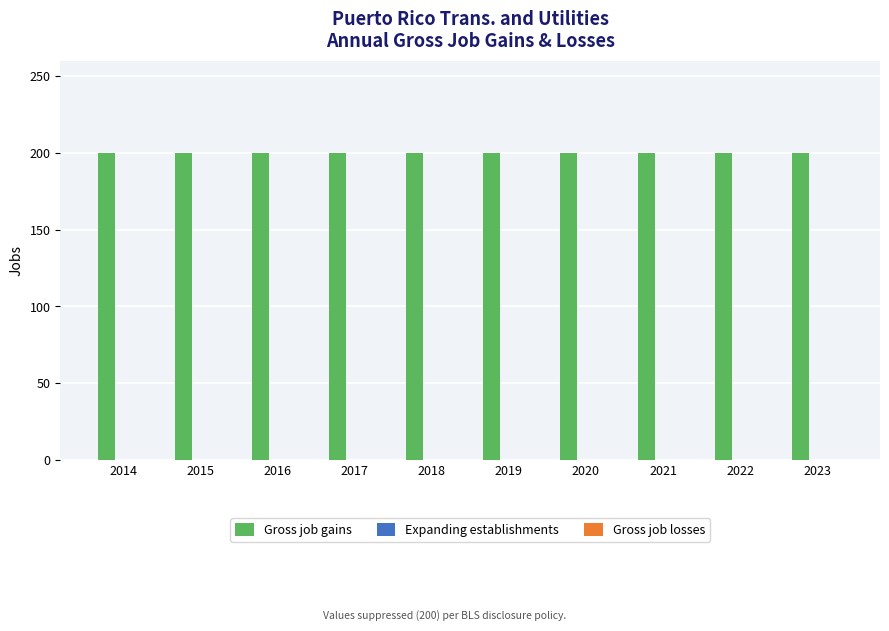

Is it true that Gross job gains equals 200 at 2018?

True